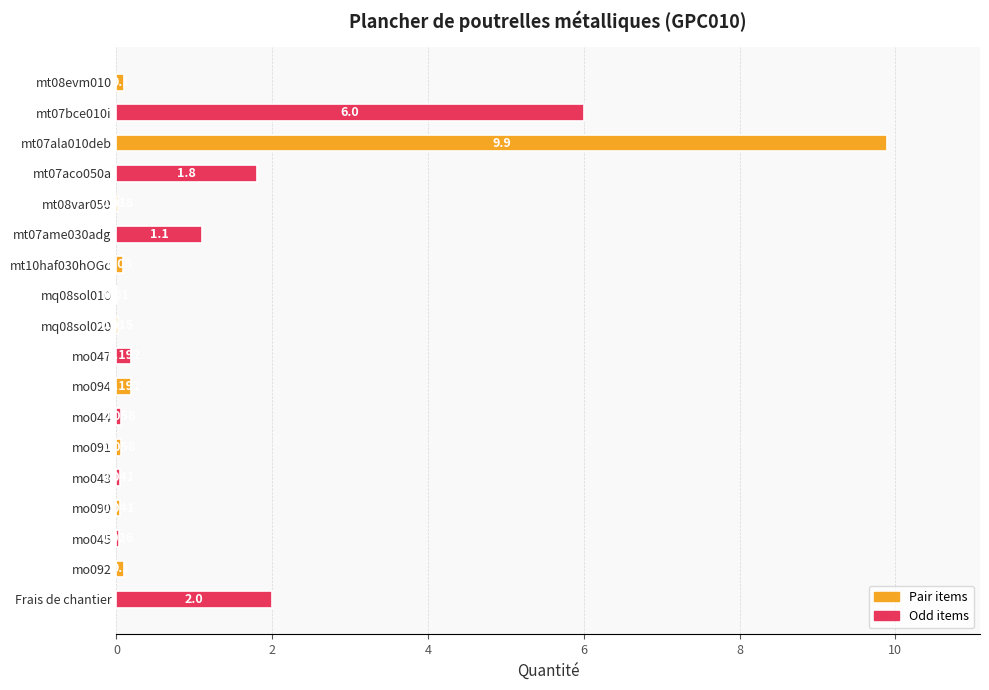

Between Frais de chantier and mt08var050, which is larger?

Frais de chantier